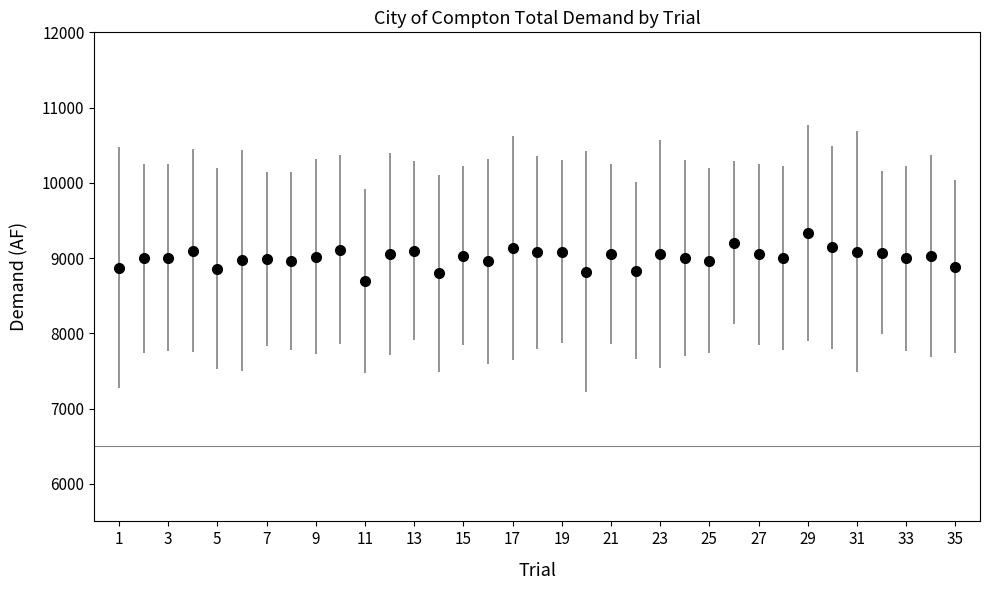

What is the greatest value displayed?

9330.3